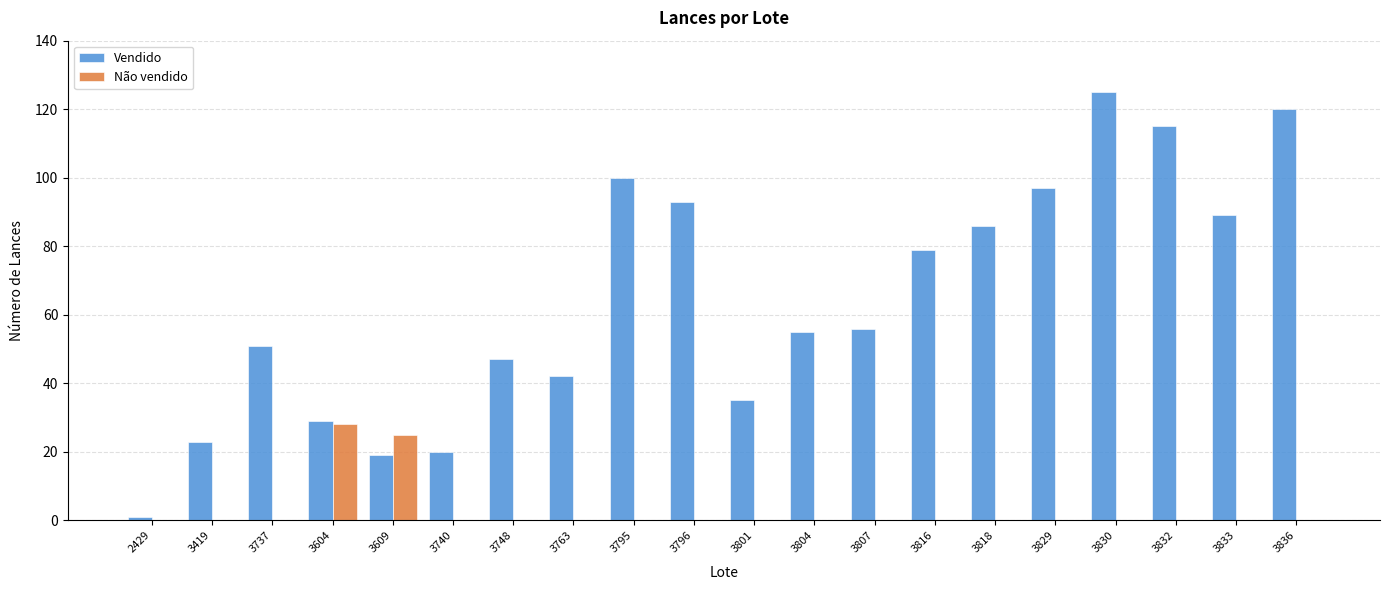

Where does the Vendido series first go above 56?

3795